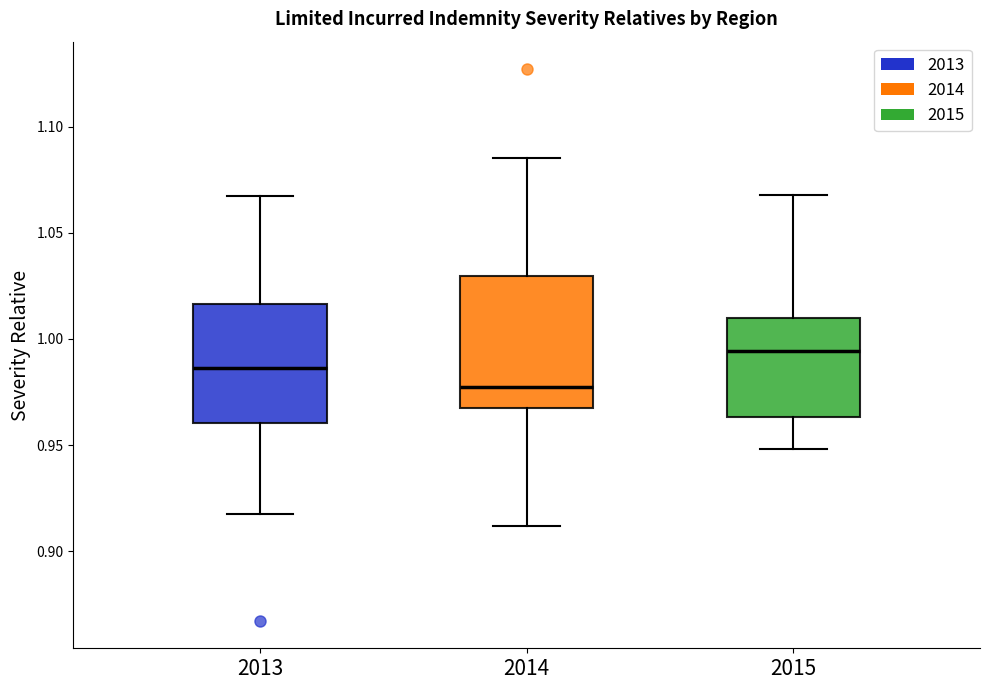

Comparing the boxes themselves (not the whiskers), which one is the tallest?

2014